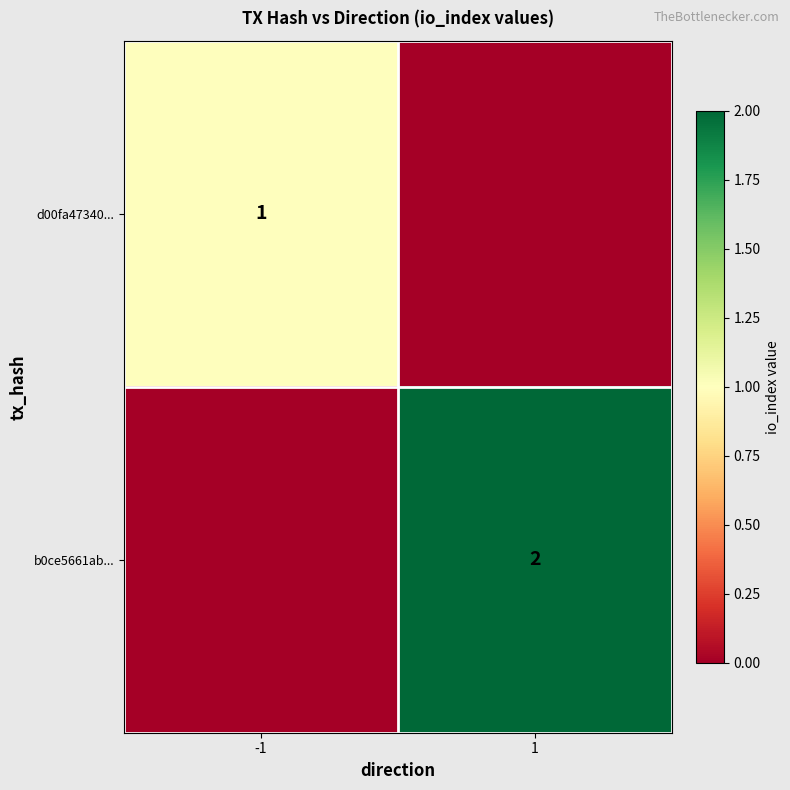

What is the greatest value displayed?

2